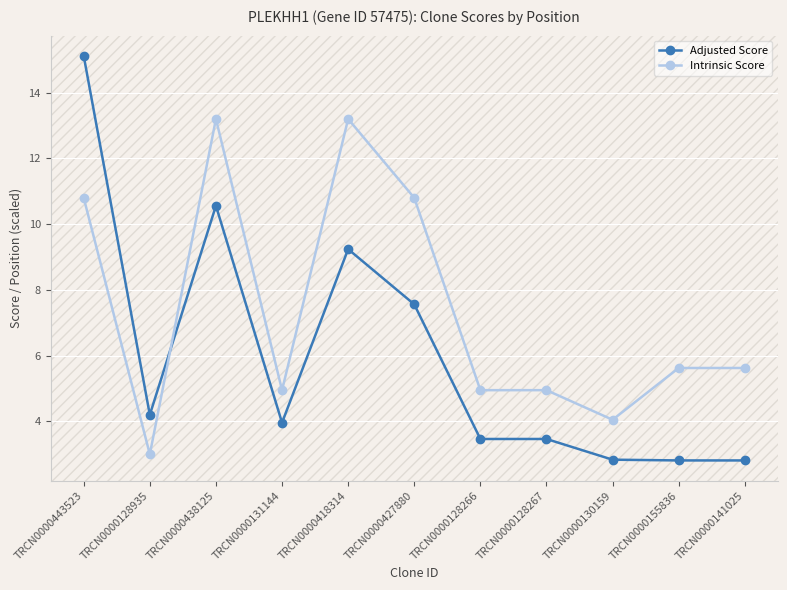

Which category has the highest value across all series?

TRCN0000443523